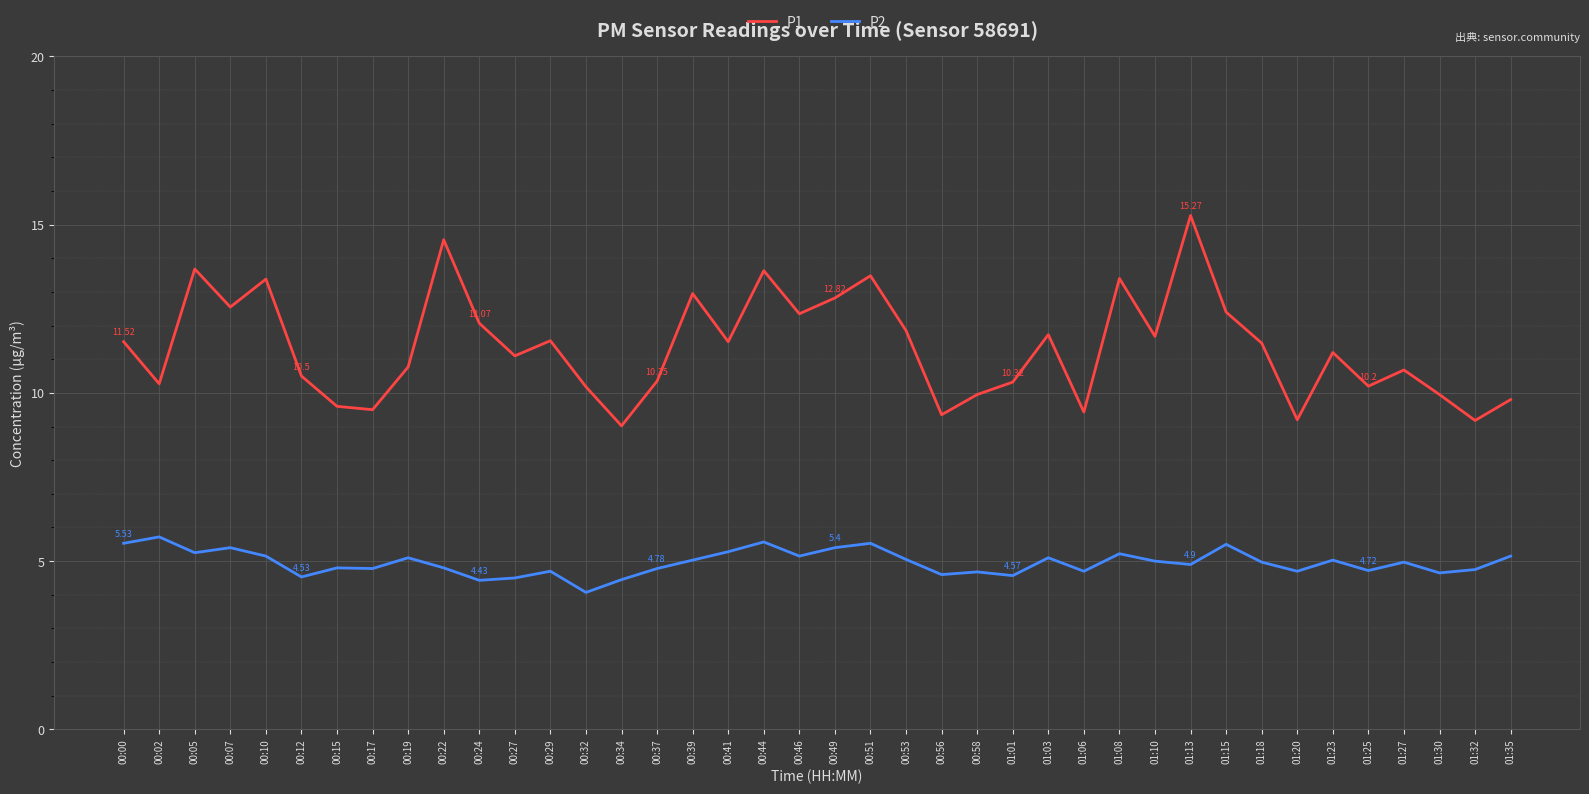

Rank the series by their average value, from lowest to highest.

P2, P1